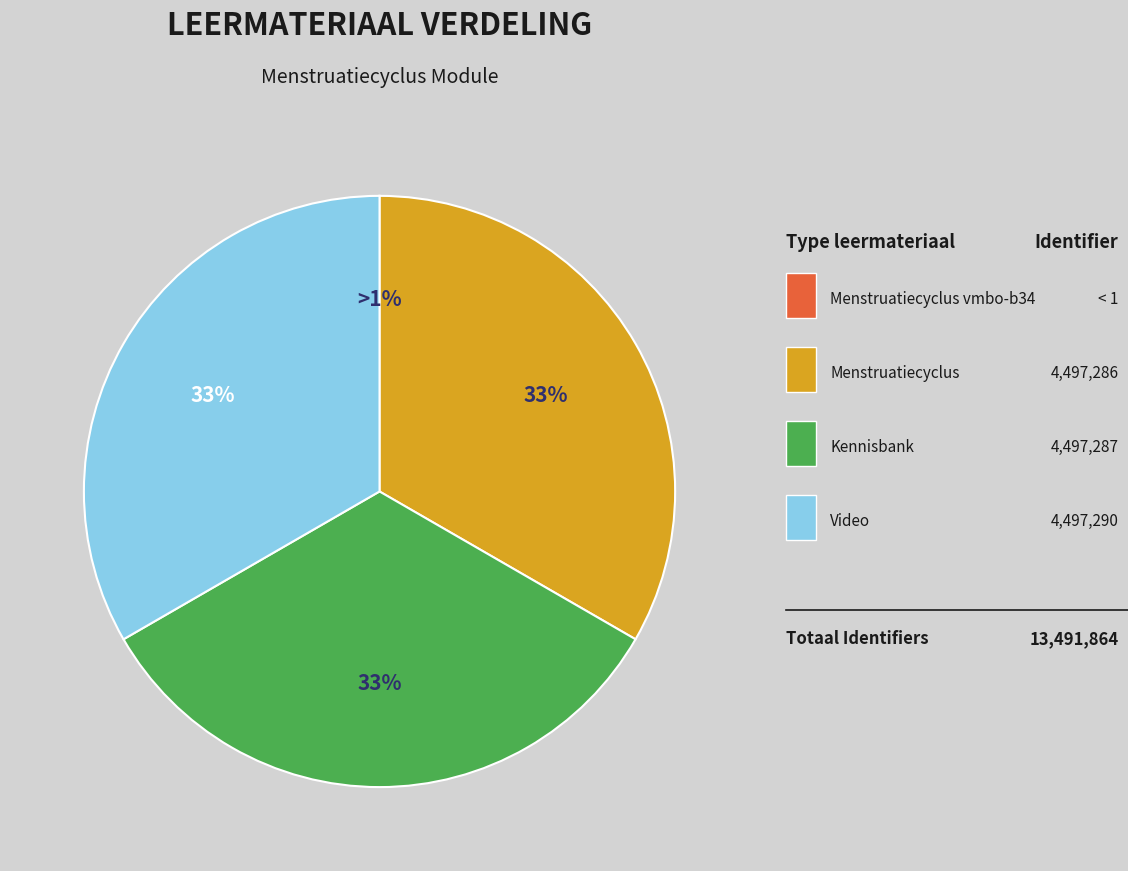

Which has a higher value, Menstruatiecyclus vmbo-b34 or Kennisbank?

Kennisbank